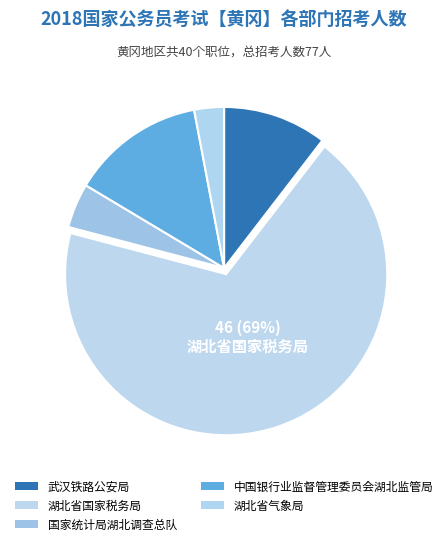

Count the number of slices in the pie.

5